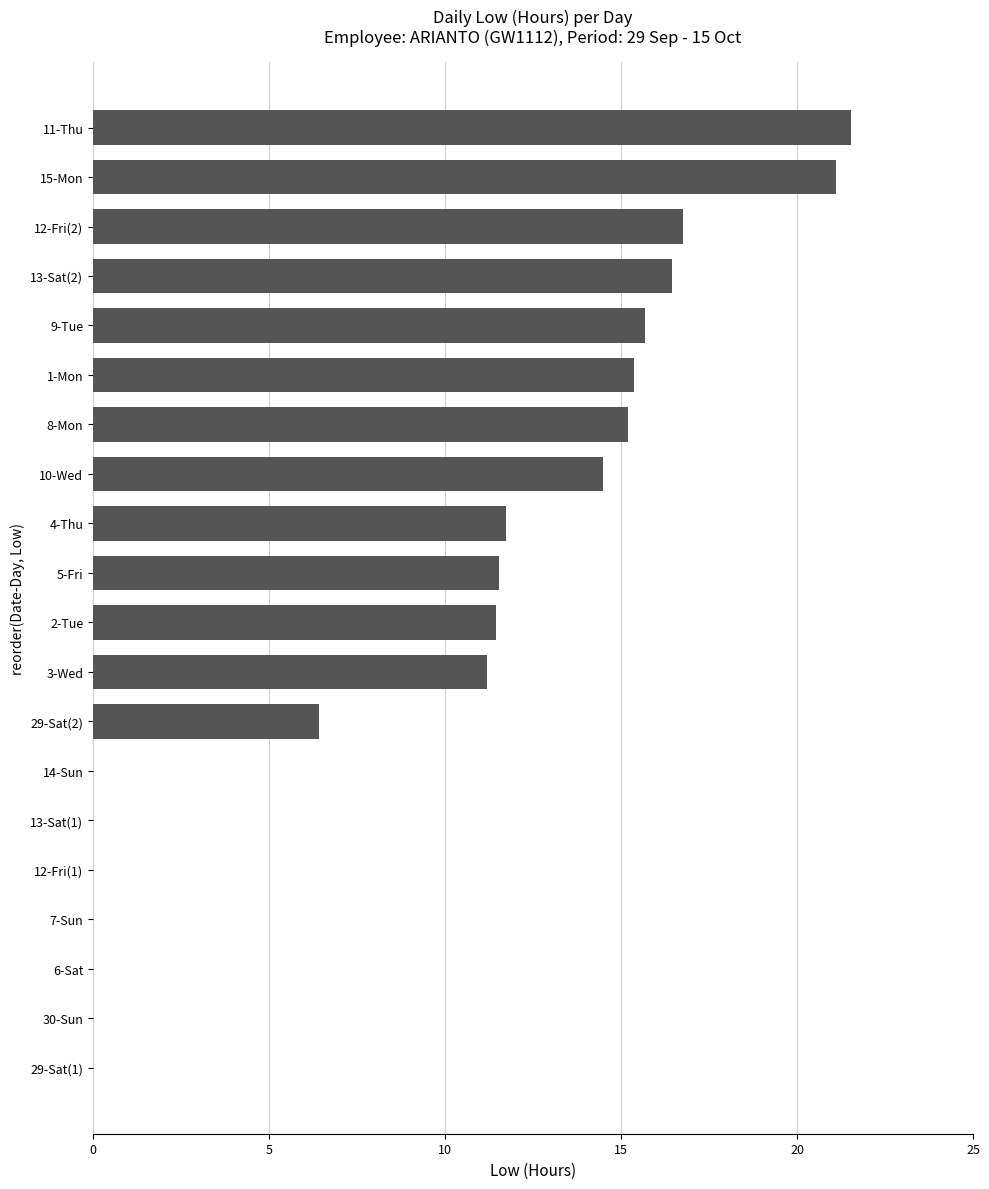

What value does the data have at 10-Wed?

14.5